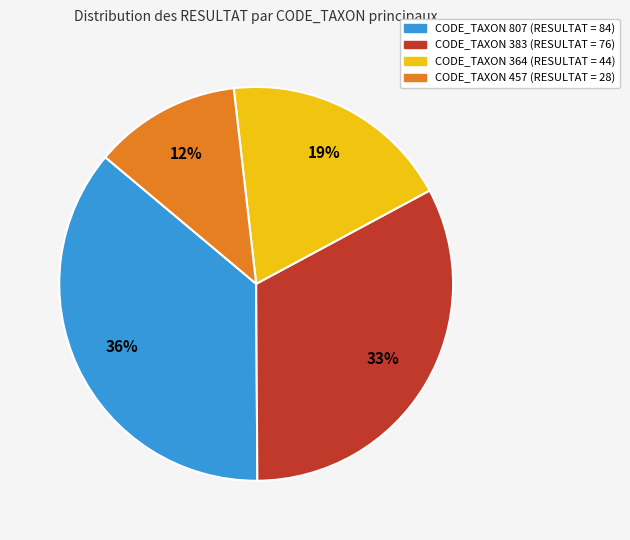

To the nearest percent, what is the difference between the largest and smallest slice percentages?

24%